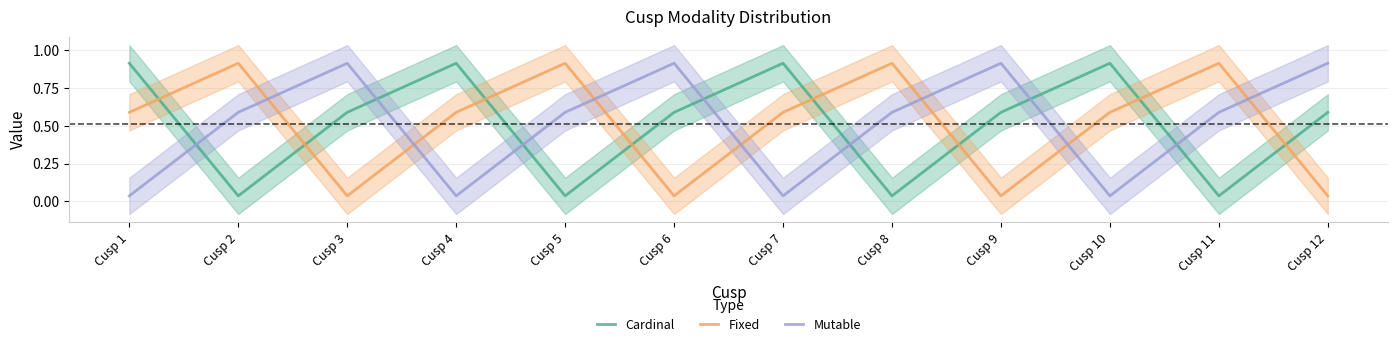

The Fixed series shows 0.6 at Cusp 7. True or false?

True